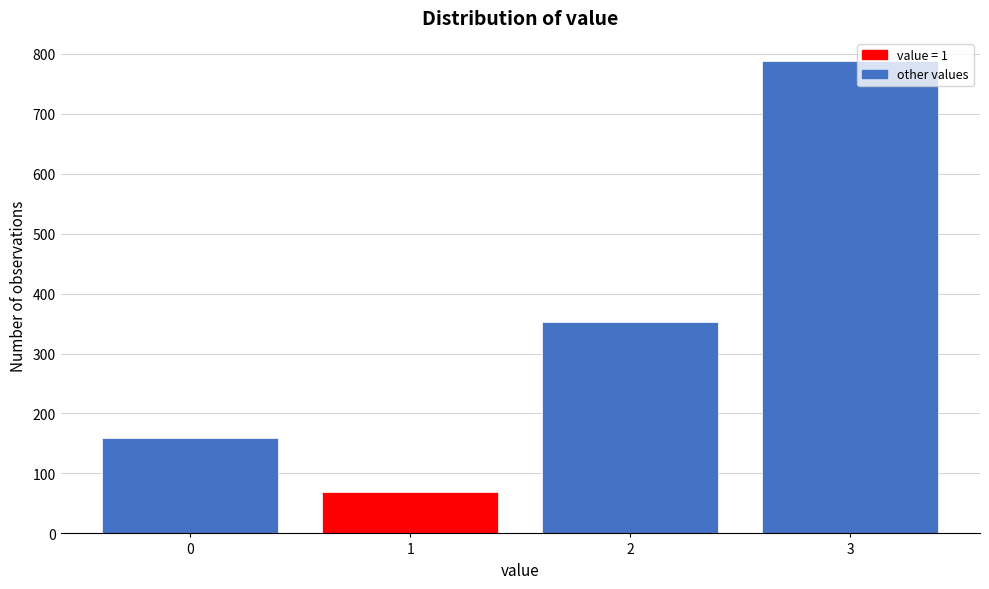

Which range on the x-axis has the tallest bar?

2.5 to 3.5